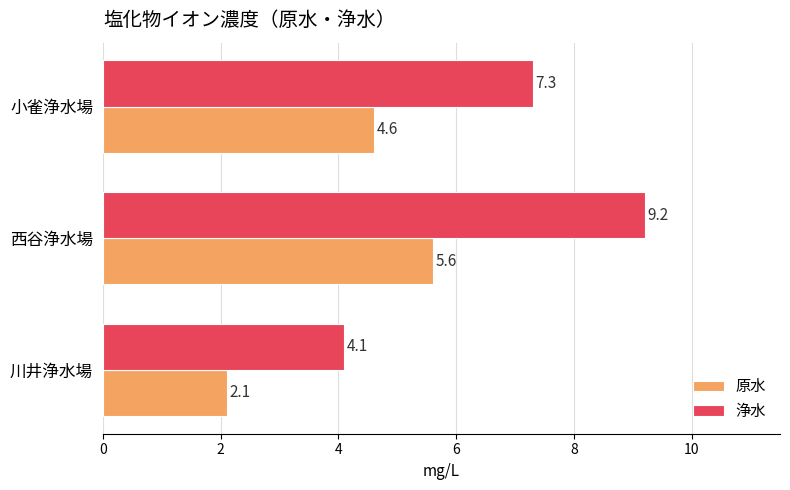

What is the average value of the 原水 series?

4.1